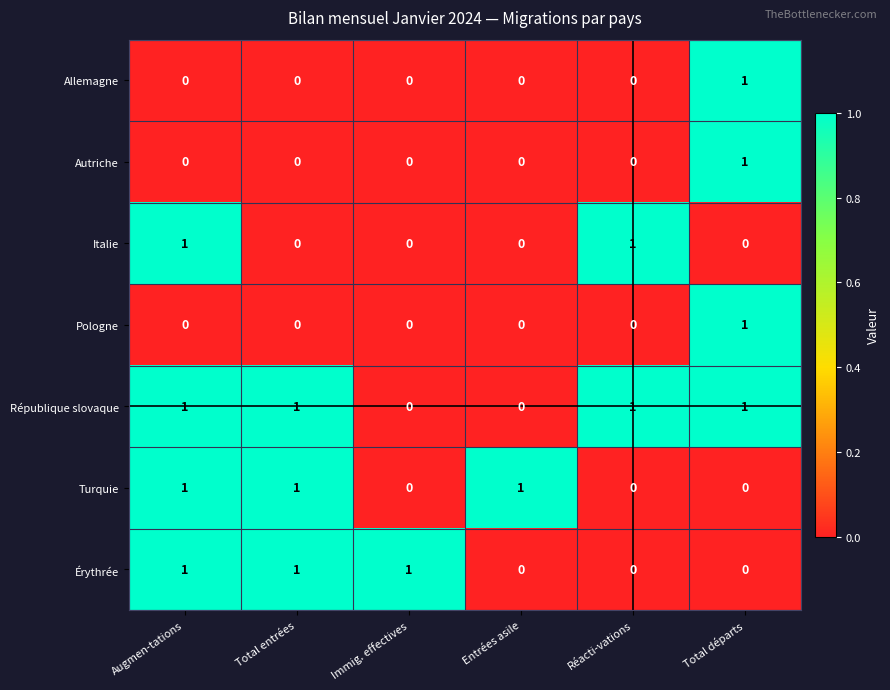

Is the value of Autriche at Immig. effectives greater than the value of Italie at Augmen-tations?

No